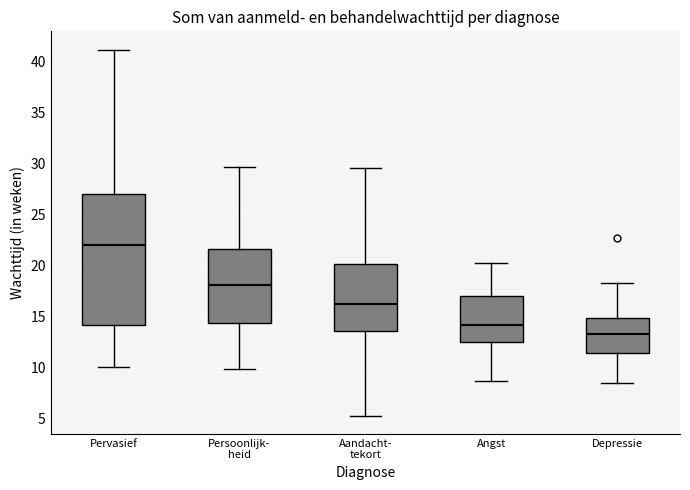

Where does the median line of the box for Angst sit on the y-axis? The values are not printed on the chart, so give them approximately, as read against the axis.

14.0